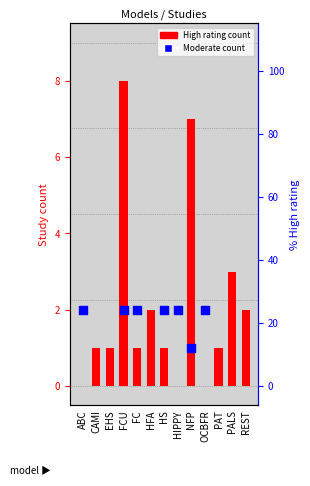

Between PALS and CAMI, which is larger?

PALS